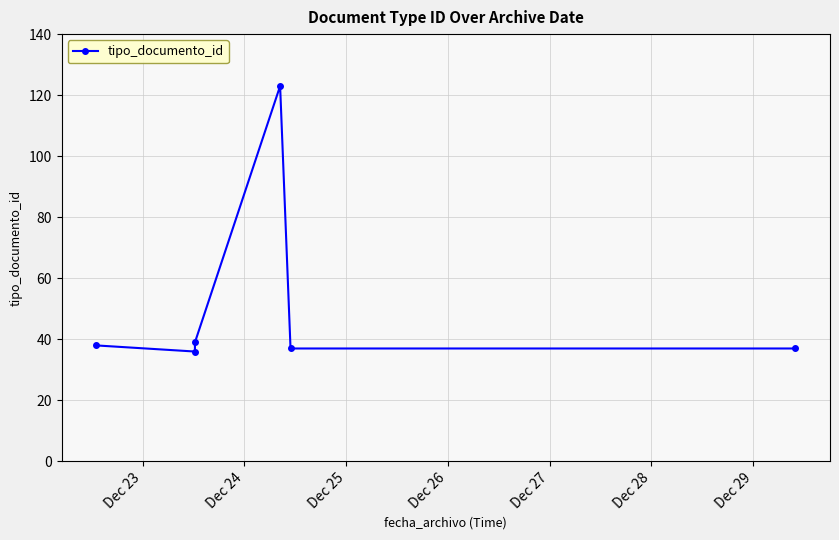

At which category does the data reach its first local valley?

Dec 24